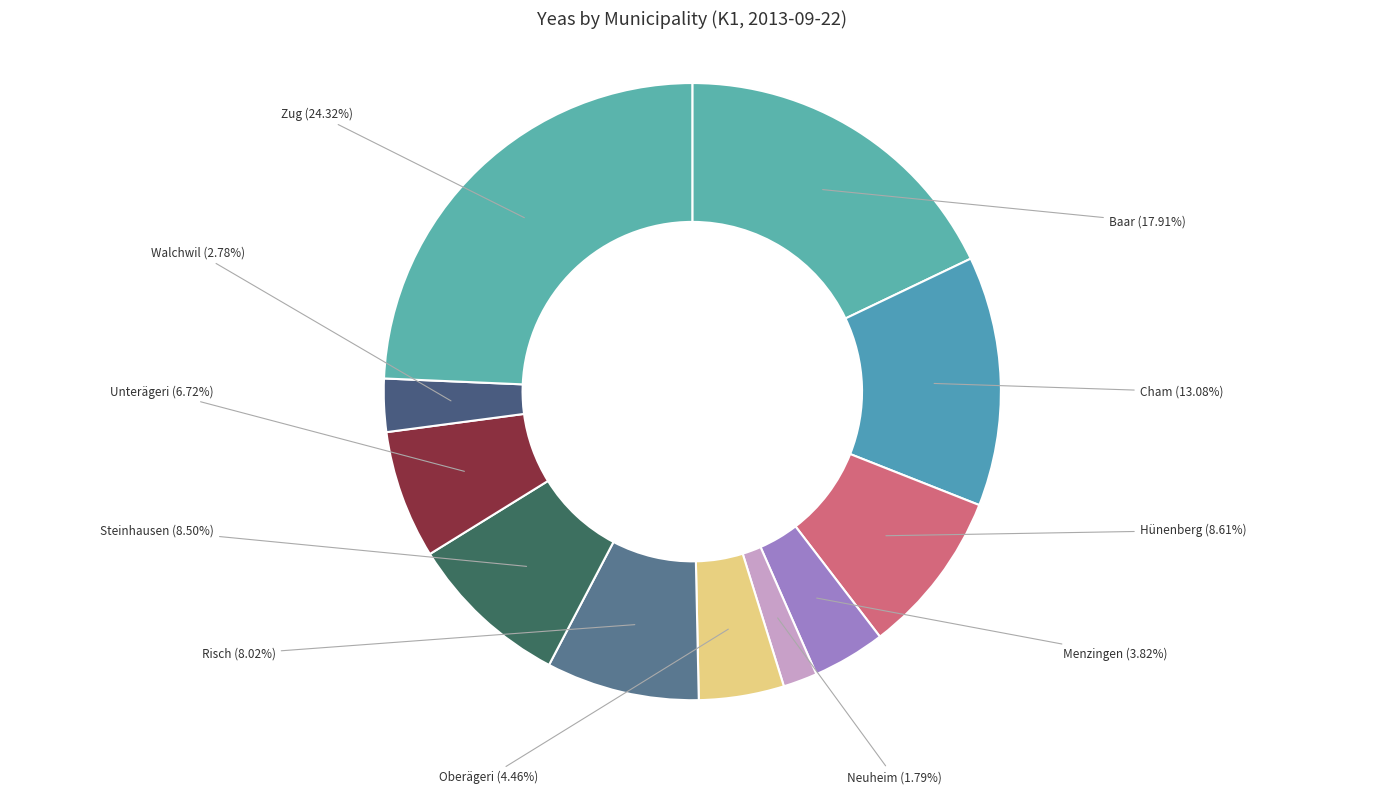

What percentage is the Unterägeri slice, to the nearest percent?

7%